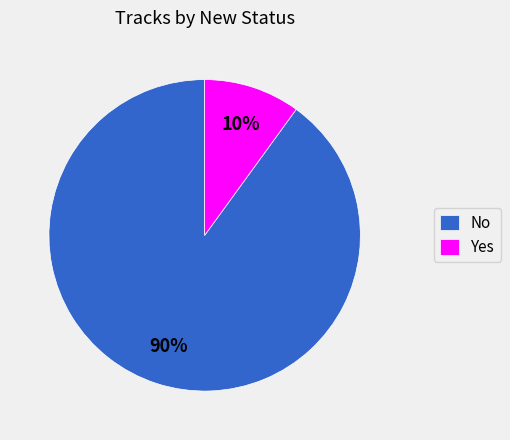

How many slices are in this pie chart?

2